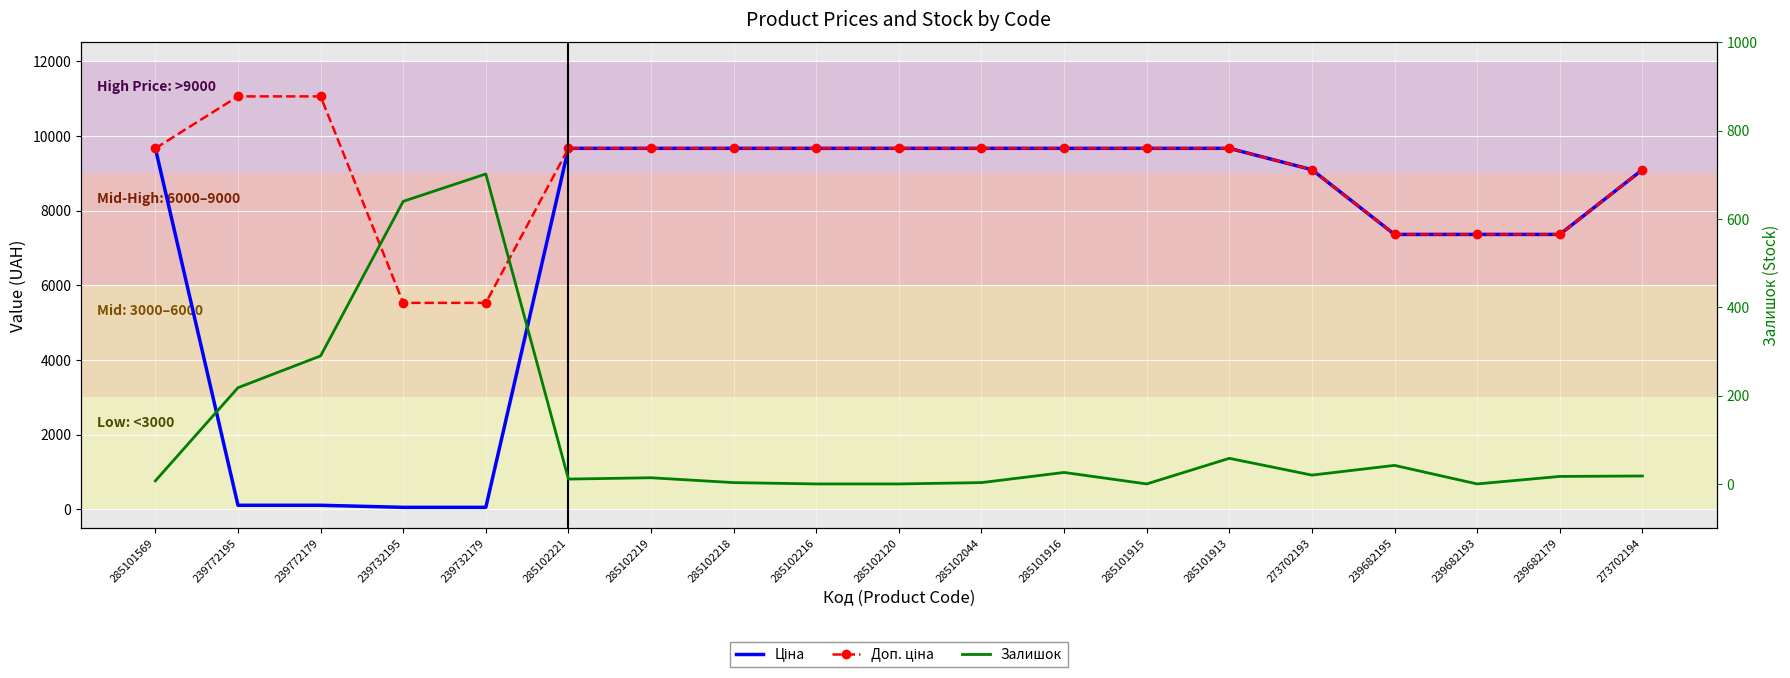

Between 239682195 and 285102221, which is larger?

285102221